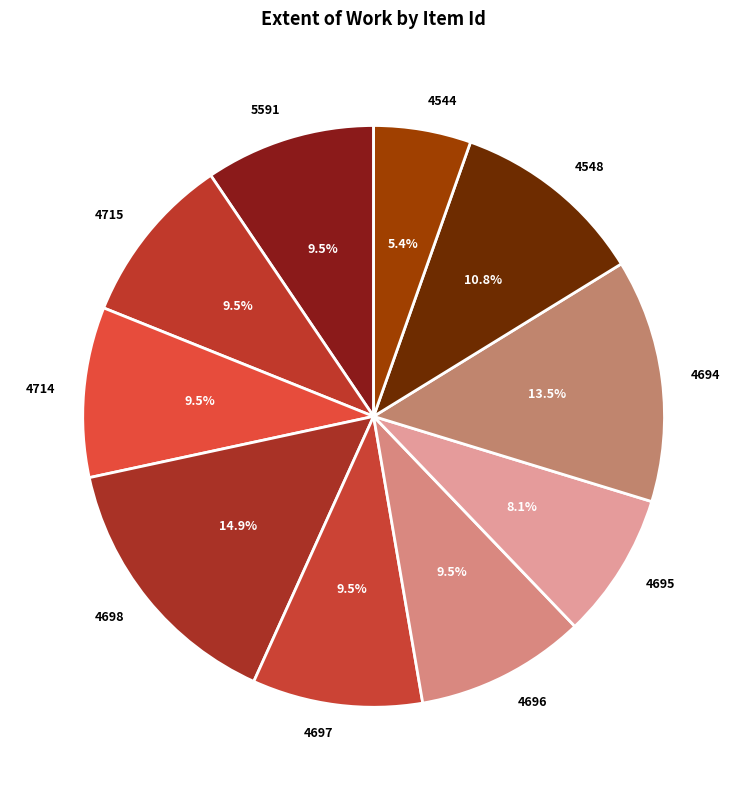

Is the sum of 4715 and 5591 greater than half?

No